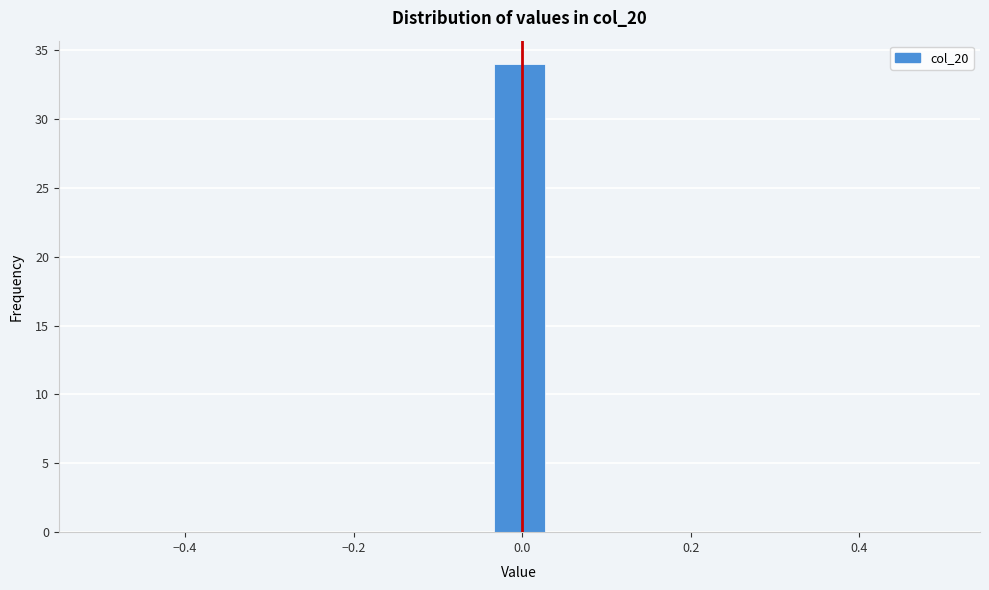

Around what value on the x-axis is the tallest bar? Give the approximate position of its centre, as read against the axis.

0.00